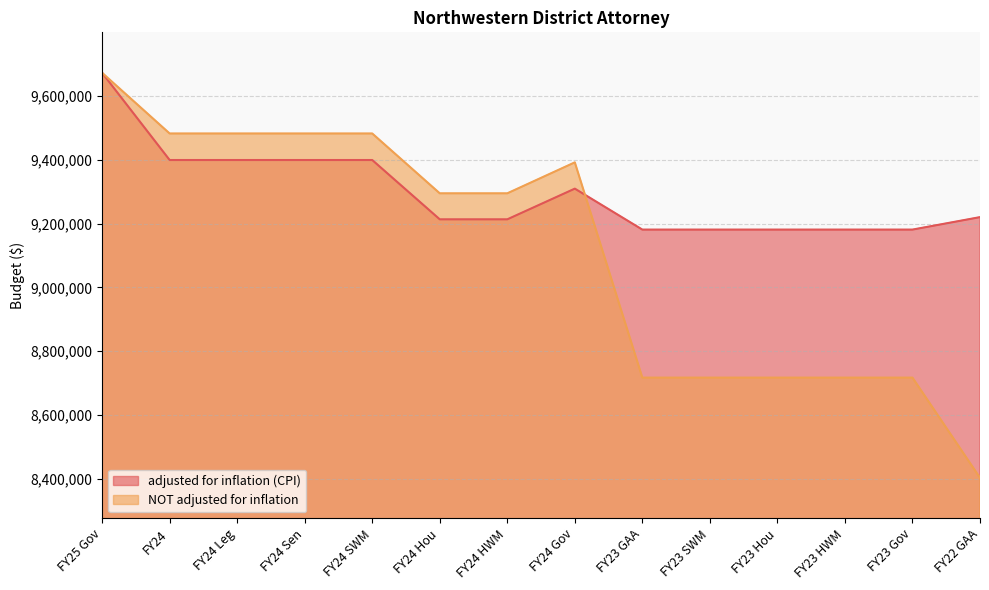

Where is NOT adjusted for inflation nearest to the value 9037820?

FY24 Hou